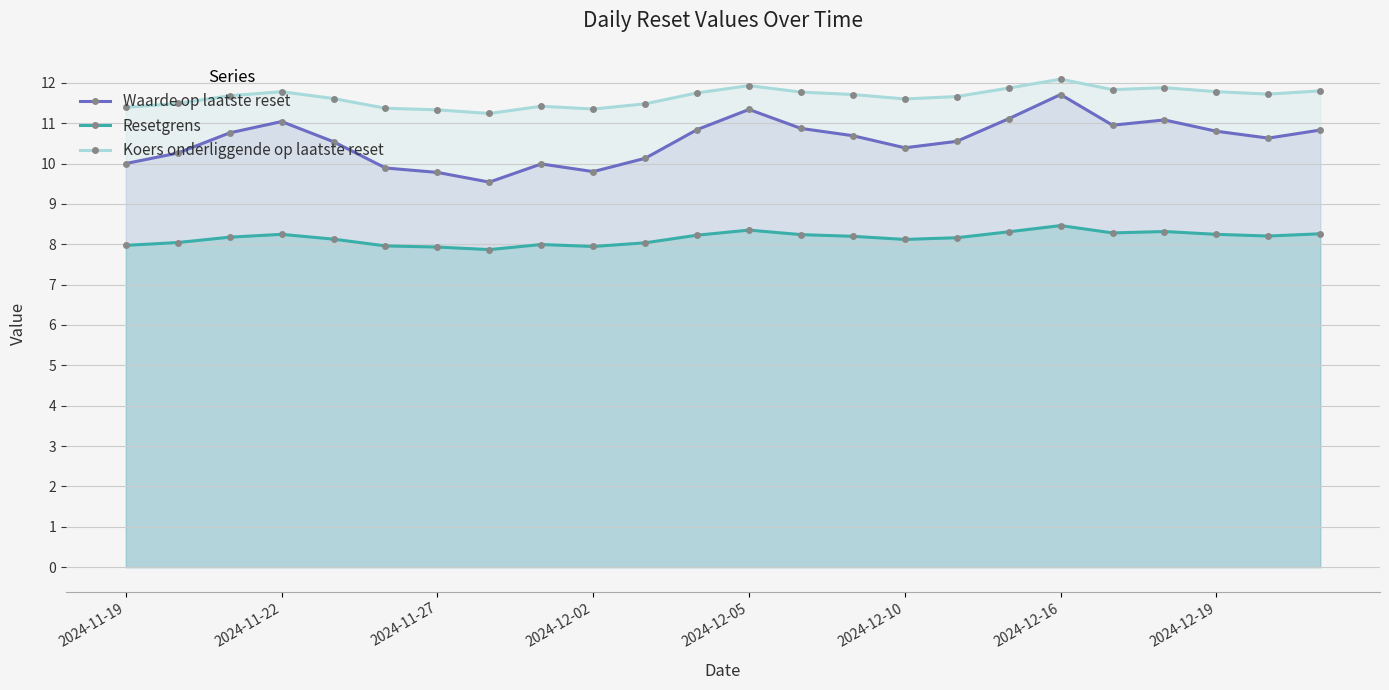

What is the difference between the maximum and second lowest values in the Koers onderliggende op laatste reset series?

0.8